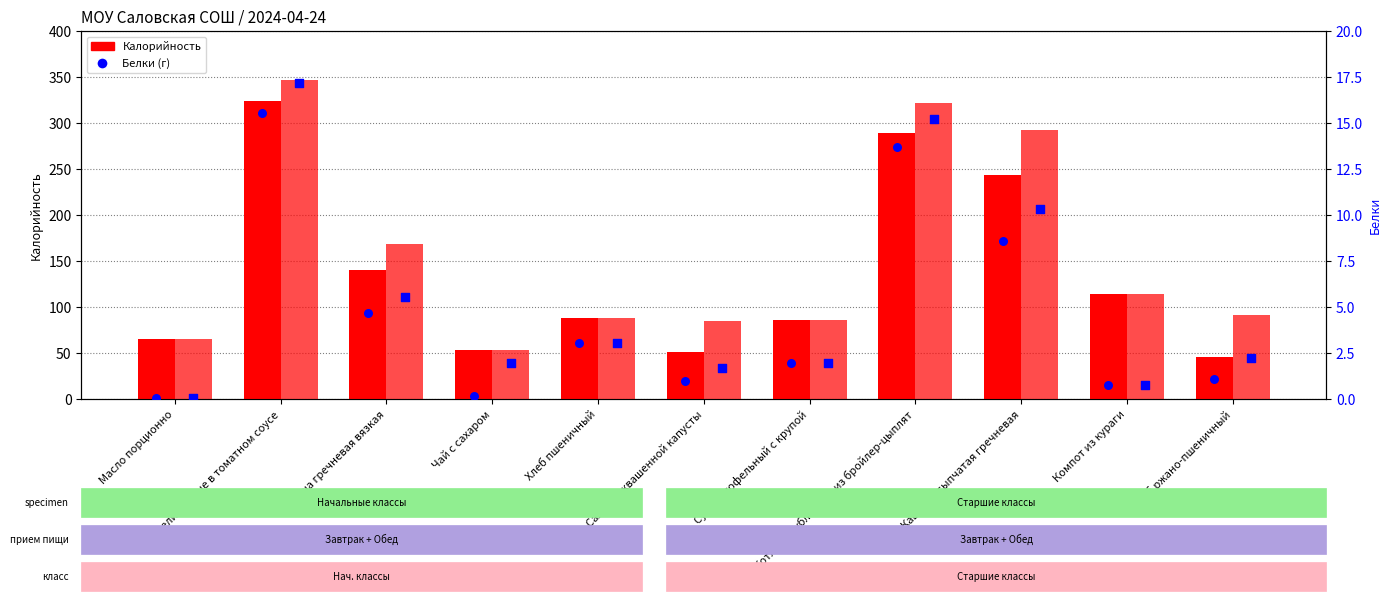

Is the value of Начальные классы (Калорийность) at Каша гречневая вязкая greater than the value of Старшие классы (Калорийность) at Хлеб ржано-пшеничный?

Yes